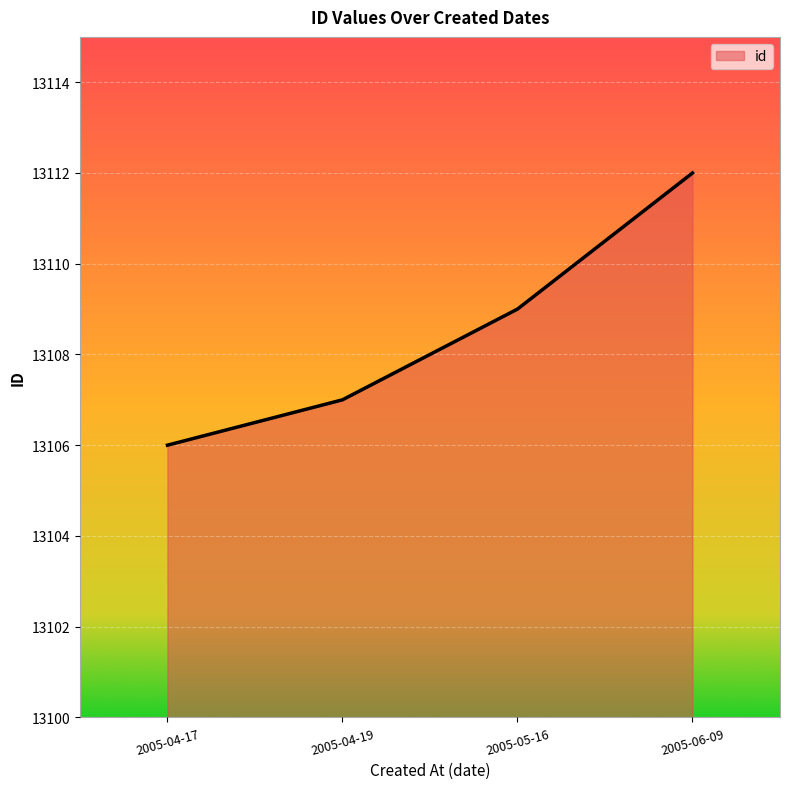

Reading left to right, what are all the values shown in this chart?

13106	13107	13109	13112